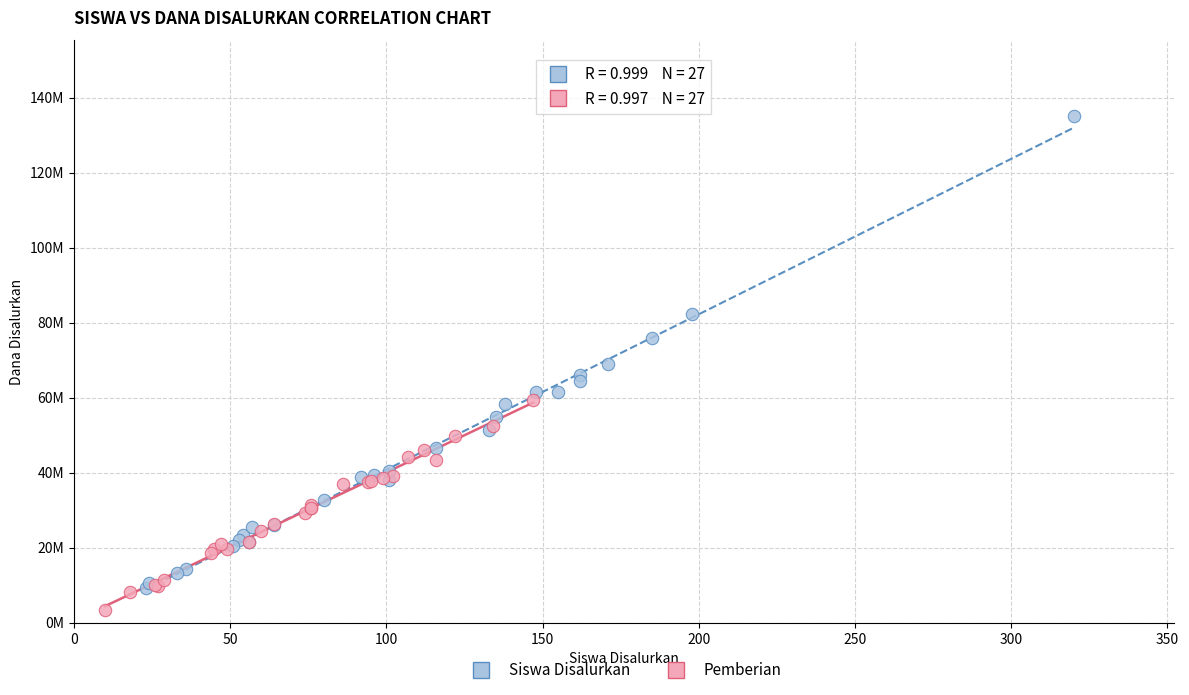

Which series contains the lowest Y value?

Pemberian